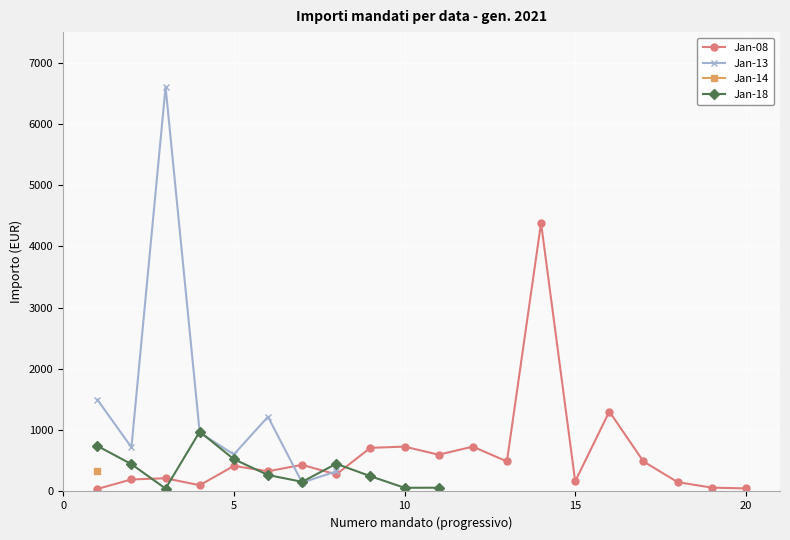

True or false: Jan-08 has more than 2 interior local peaks.

True